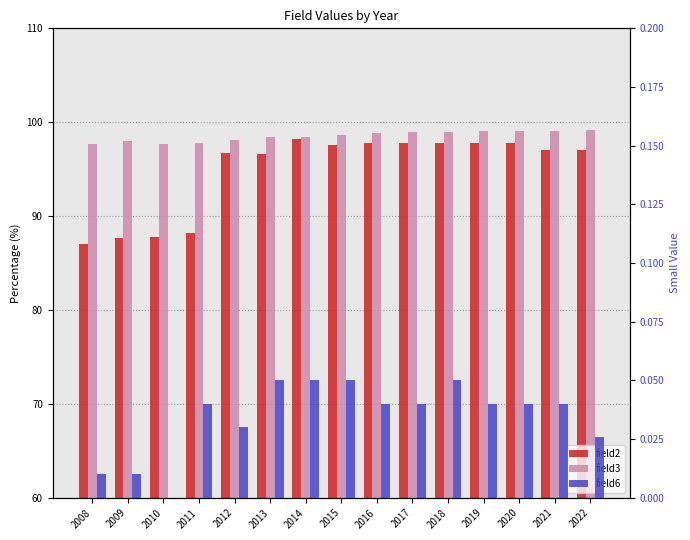

At which category is the sum across all series the highest?

2019